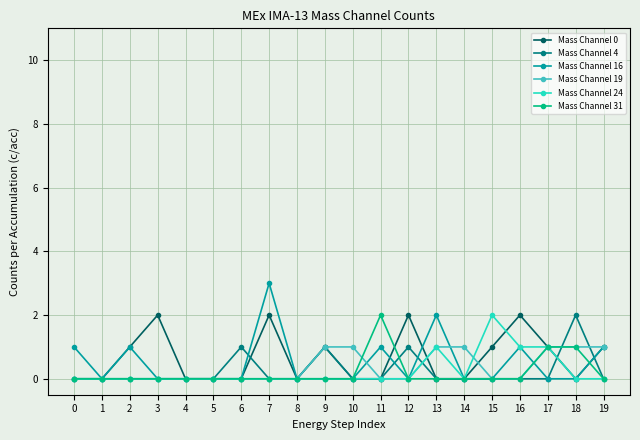

What are all the series names shown in the legend?

Mass Channel 0, Mass Channel 4, Mass Channel 16, Mass Channel 19, Mass Channel 24, Mass Channel 31